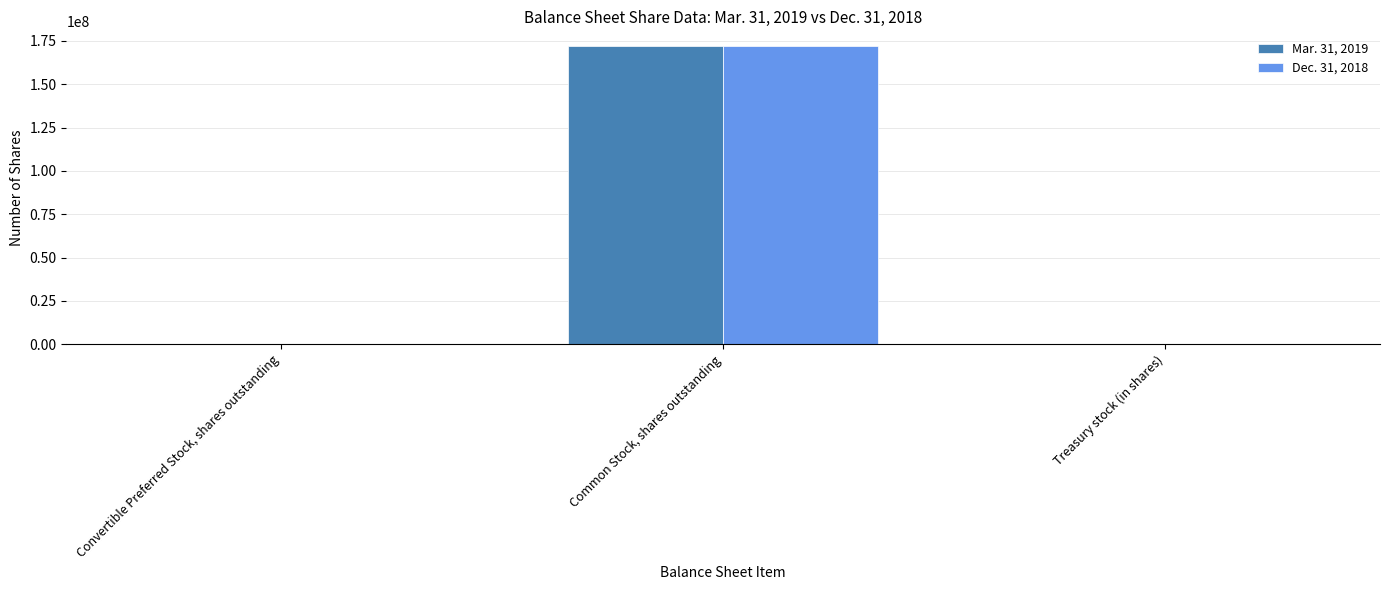

At which category is the sum across all series the highest?

Common Stock, shares outstanding